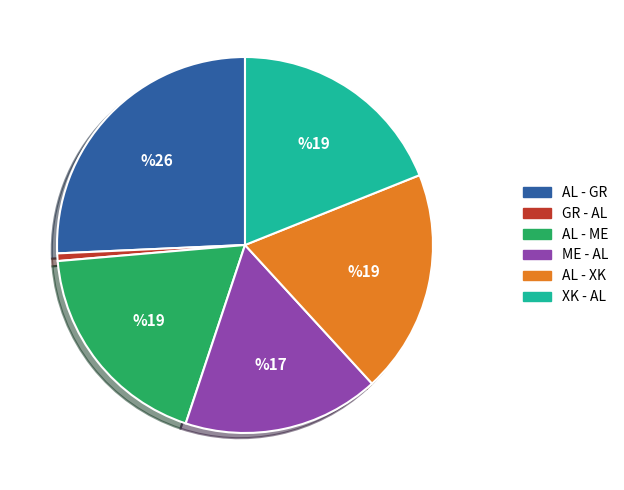

What is the smallest slice in the pie chart?

GR - AL